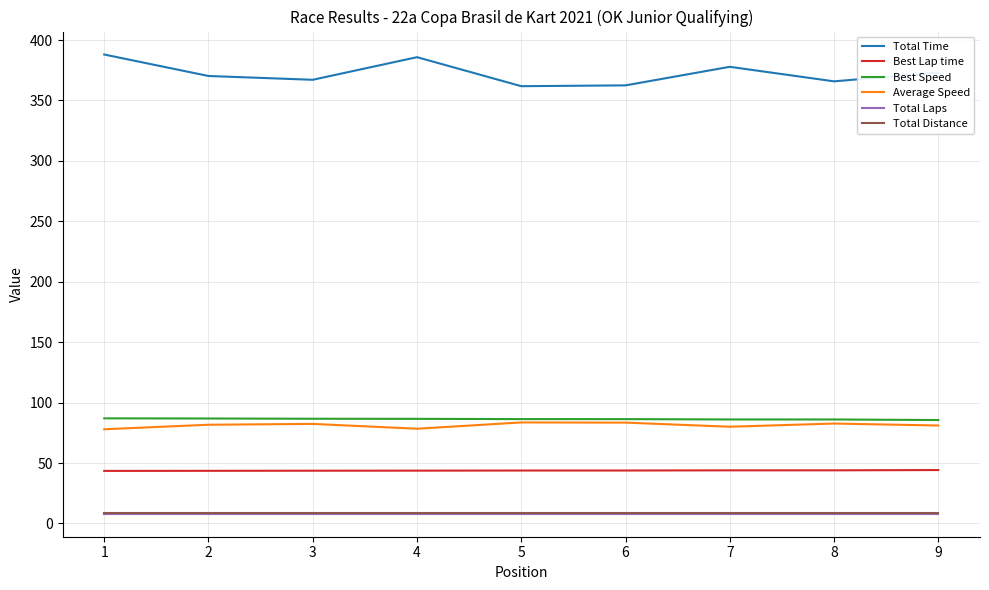

Does the chart have visible grid lines?

Yes